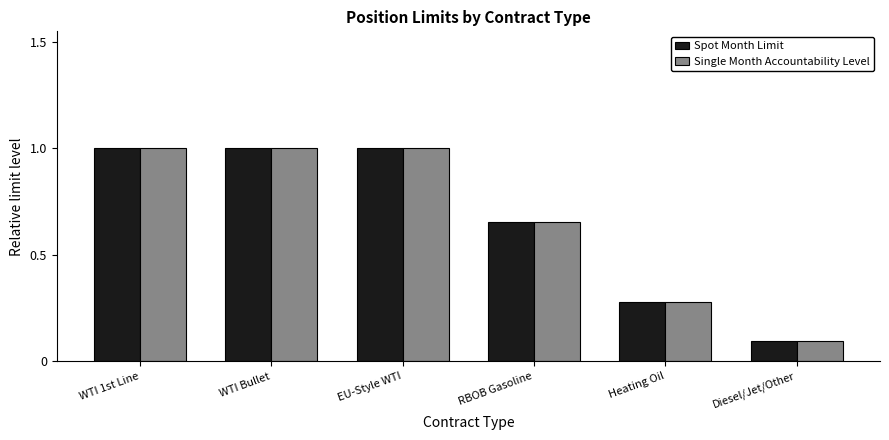

What is the maximum value shown in the chart?

1.0